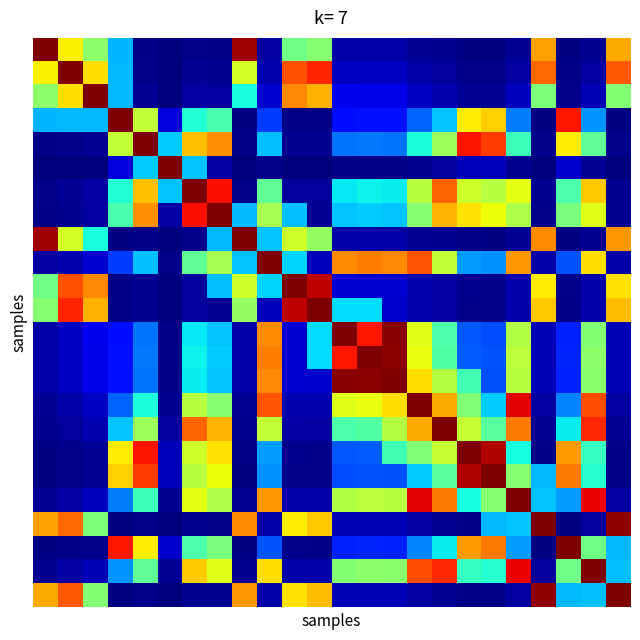

What is the maximum value shown in the chart?

1.0